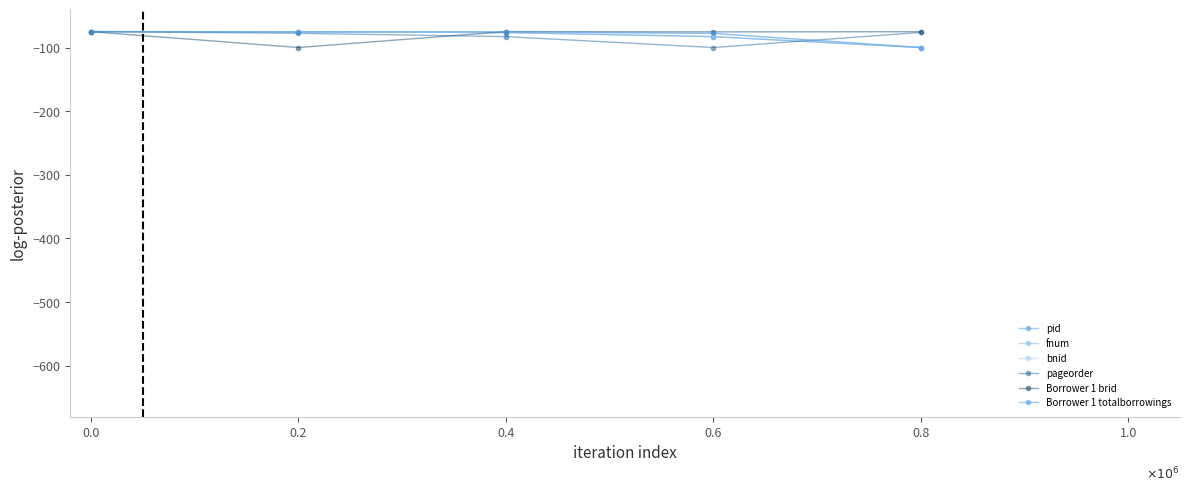

Does the chart have visible grid lines?

No